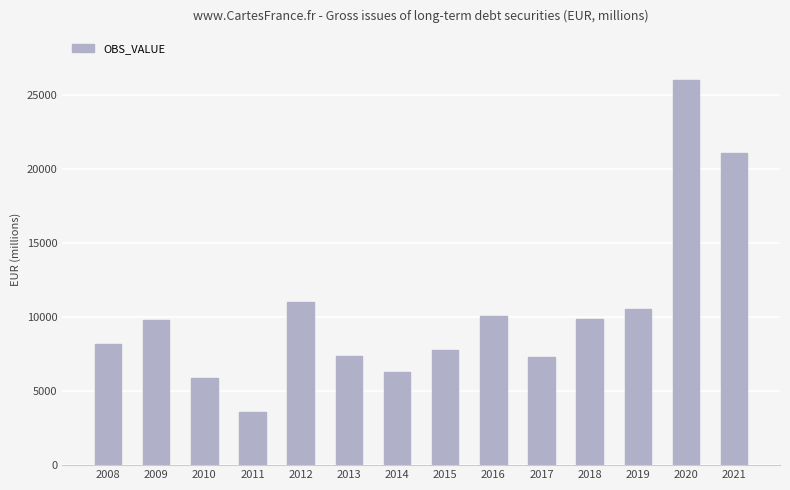

What is the change in value from 2008 to 2020?

+17818.6